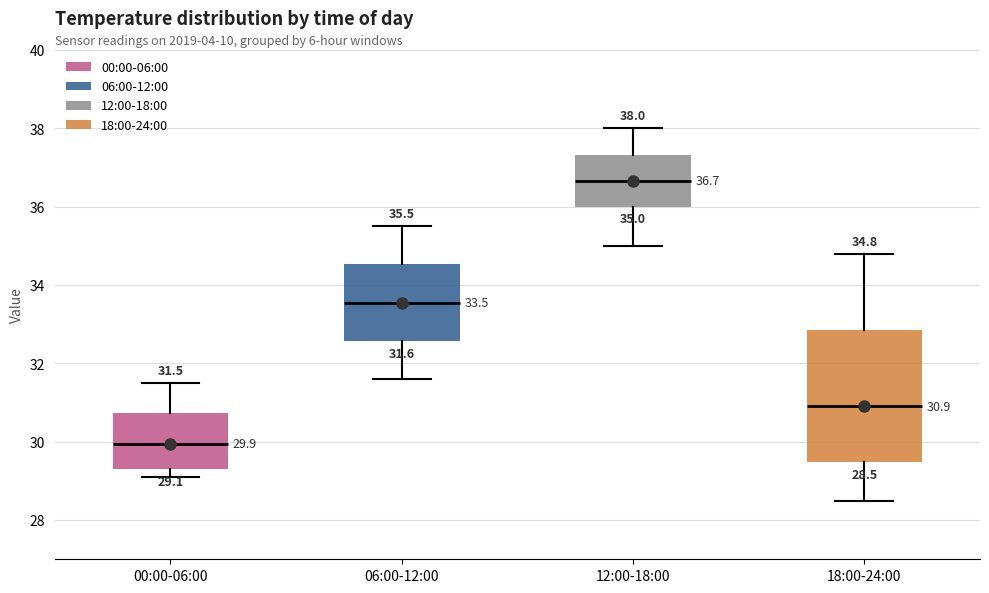

Which box is the tallest, from its lower edge to its upper edge?

18:00-24:00